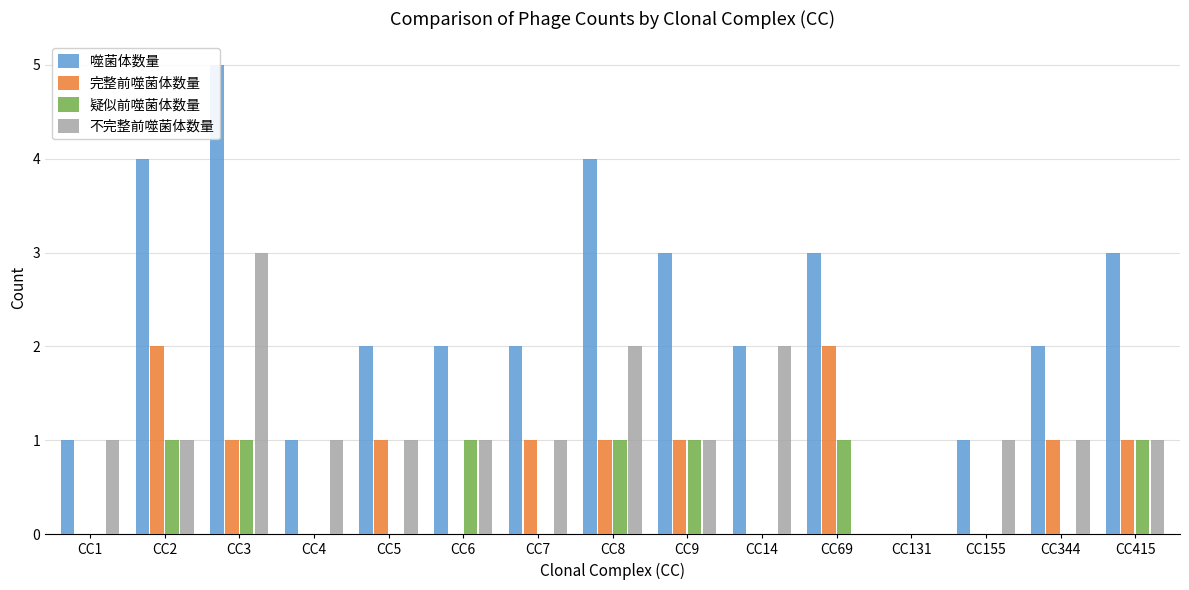

What is the spread (max minus min) of values at CC344?

2